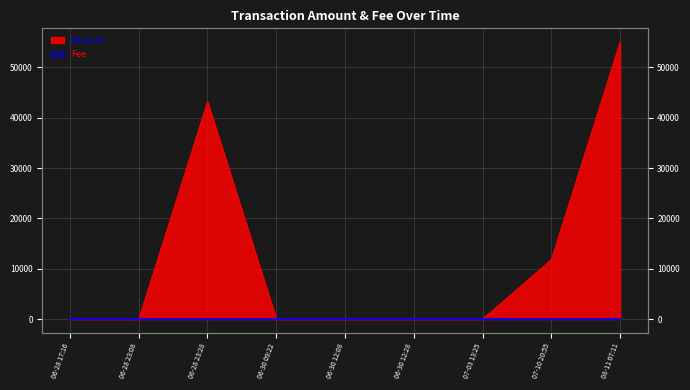

The Fee series shows 1.7 at 06-28 23:28. True or false?

False